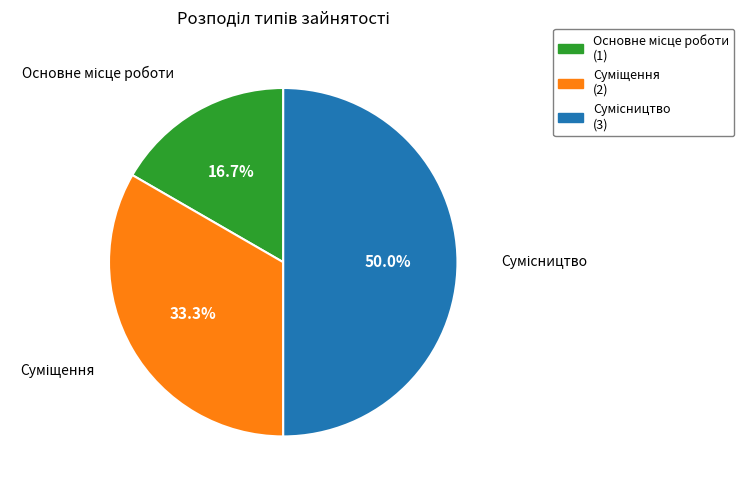

To the nearest percent, what is the difference between the largest and smallest slice percentages?

33%